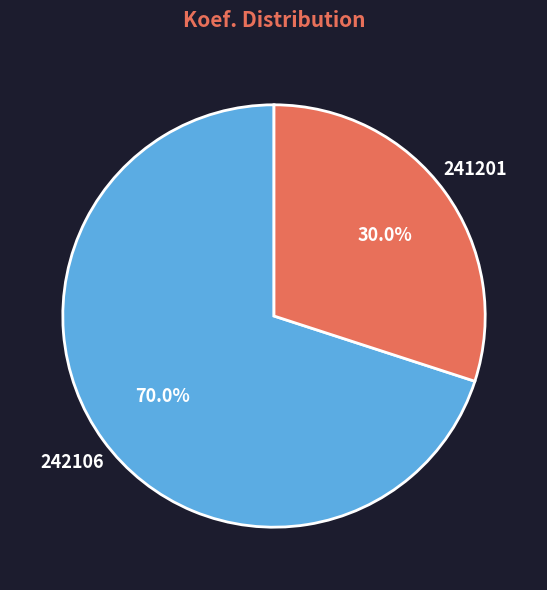

Count the number of slices in the pie.

2